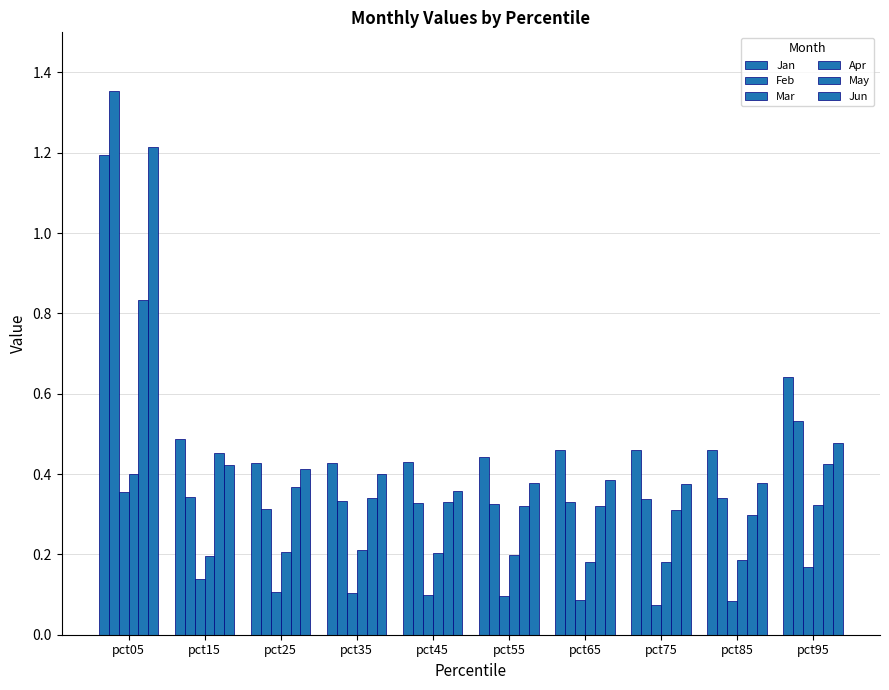

Are the bars horizontal?

No